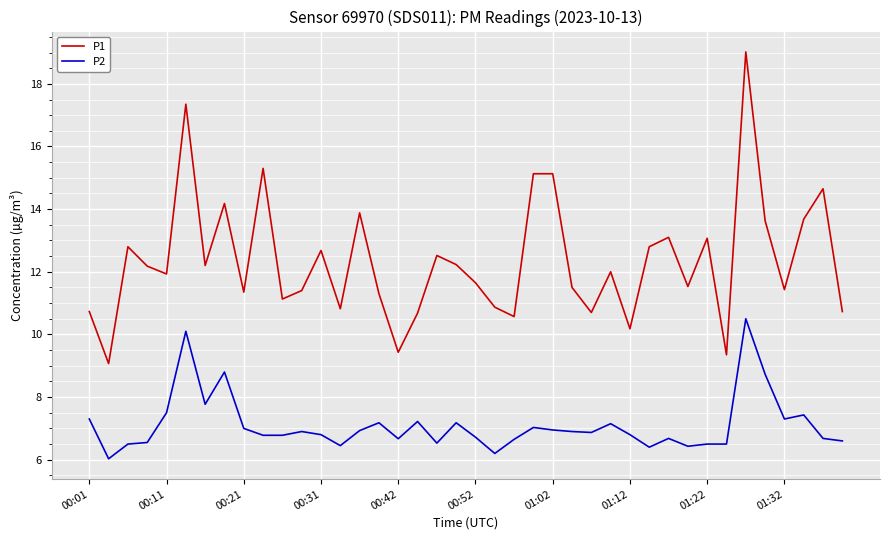

Rank the series by their maximum value, from lowest to highest.

P2, P1